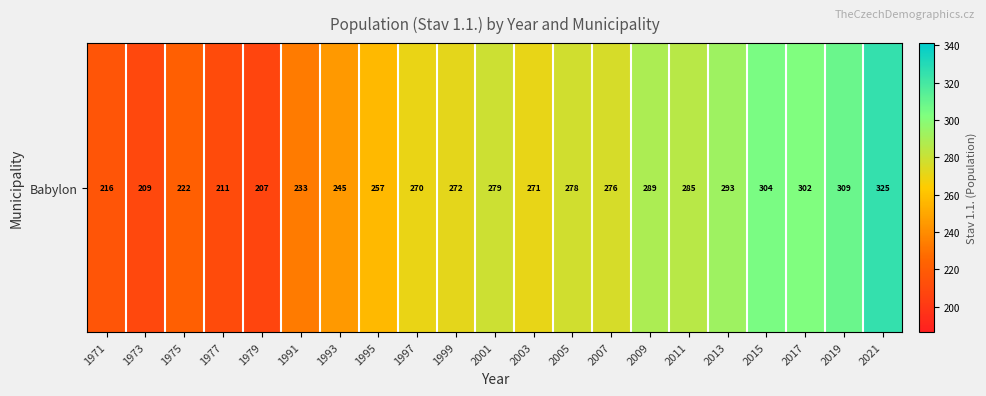

True or false: the data shows 276 at 2007.

True